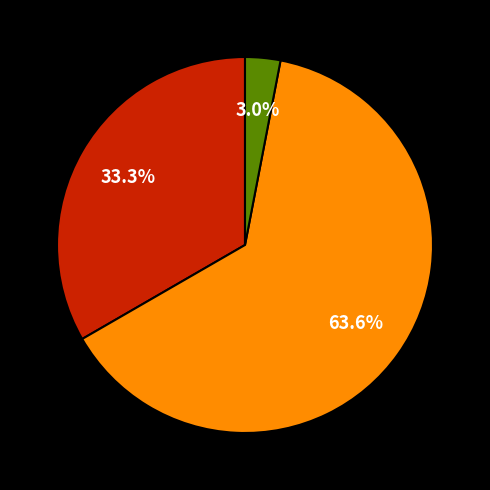

How many segments does this pie chart have?

3